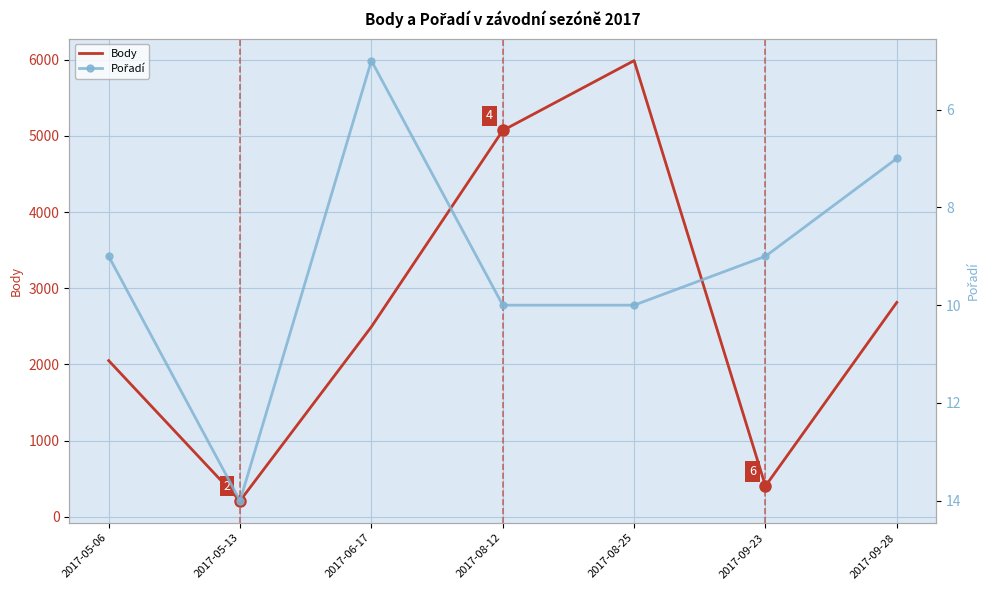

What is the maximum value shown in the chart?

5987